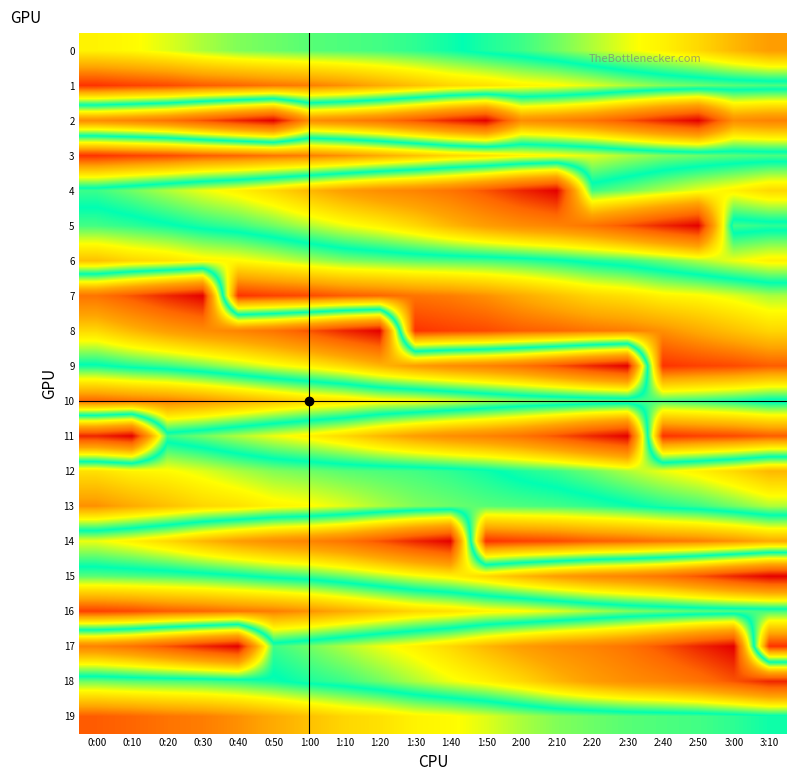

At which category is the sum across all series the highest?

0:00